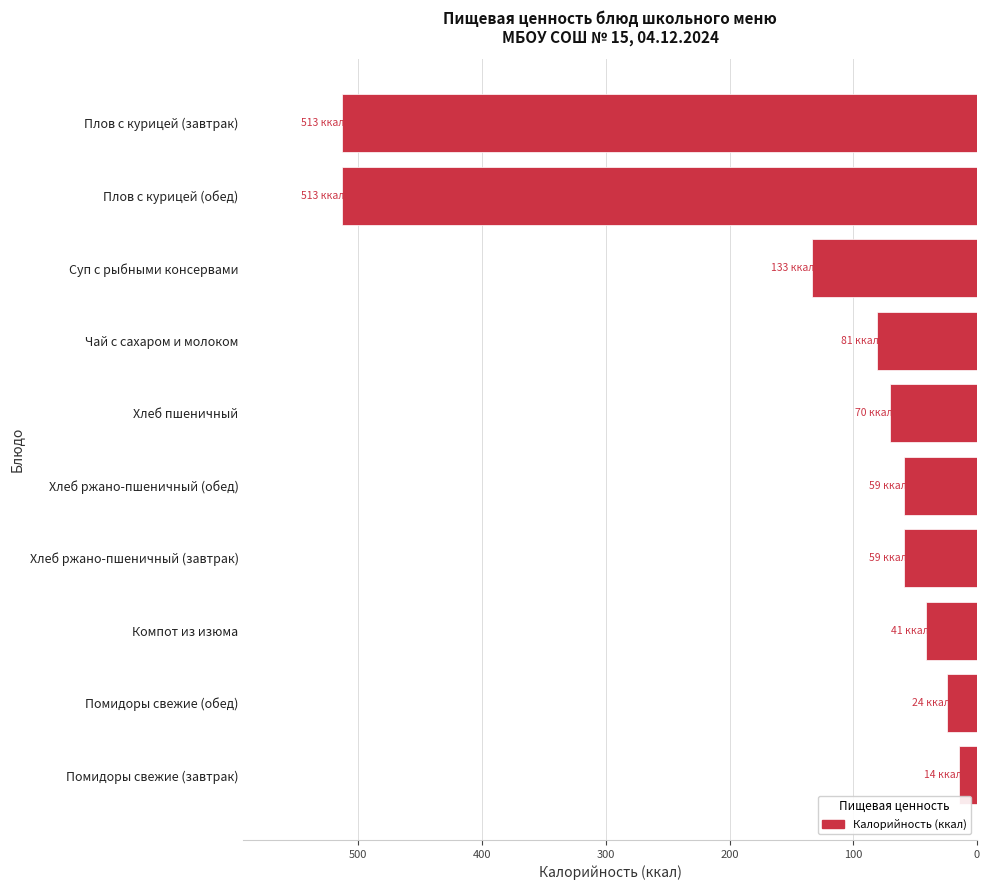

Are the bars horizontal?

Yes